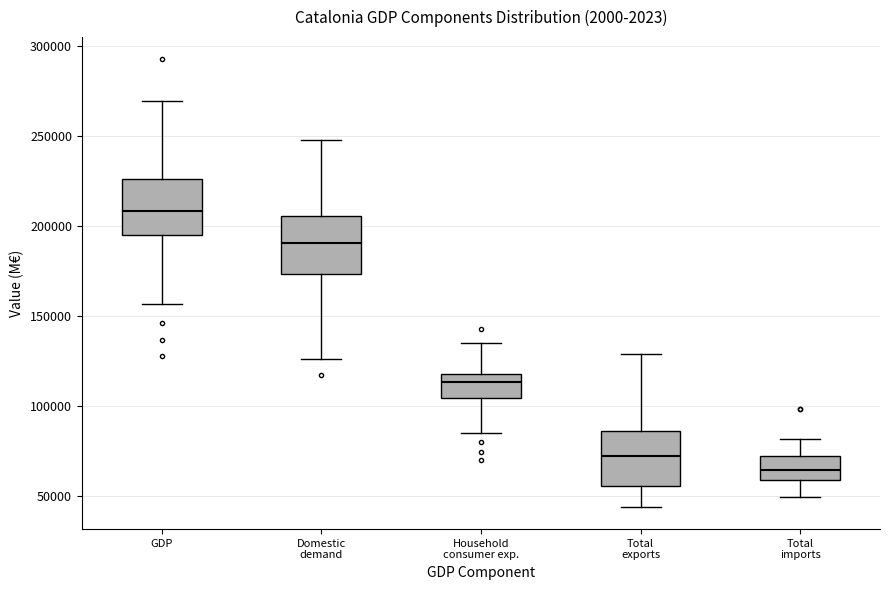

Reading left to right, transcribe this box plot: for each box, give where its median line is, the range the box spans, and where its two whiskers end, as read against the y-axis. The values are not printed on the chart, so give them approximately, as read against the axis.

GDP: median 210000, box 195000 to 225000, whiskers 155000 to 270000
Domestic demand: median 190000, box 175000 to 205000, whiskers 125000 to 250000
Household consumer exp.: median 115000, box 105000 to 120000, whiskers 85000 to 135000
Total exports: median 70000, box 55000 to 85000, whiskers 45000 to 130000
Total imports: median 65000, box 60000 to 75000, whiskers 50000 to 80000